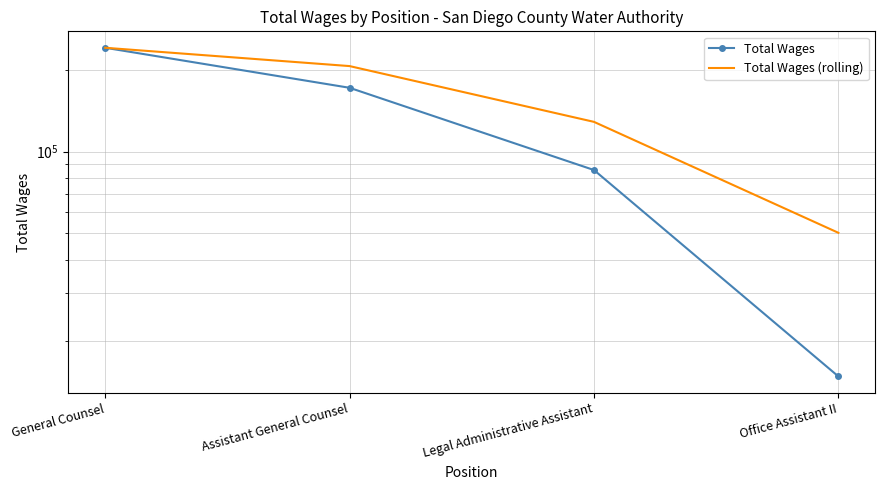

Rank the series by their average value, from highest to lowest.

Total Wages (rolling), Total Wages